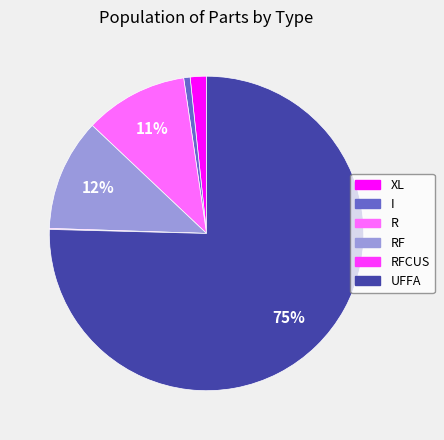

Does any single category account for the majority?

Yes